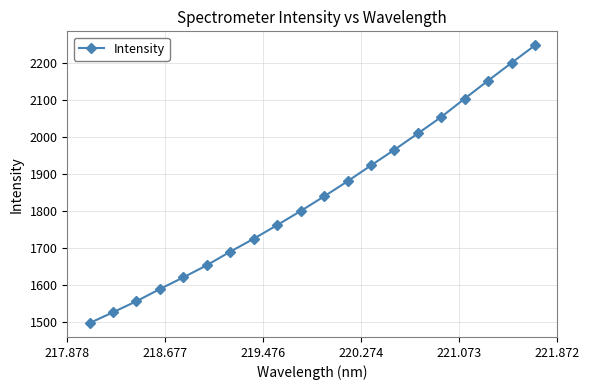

What is the maximum value shown in the chart?

2248.6